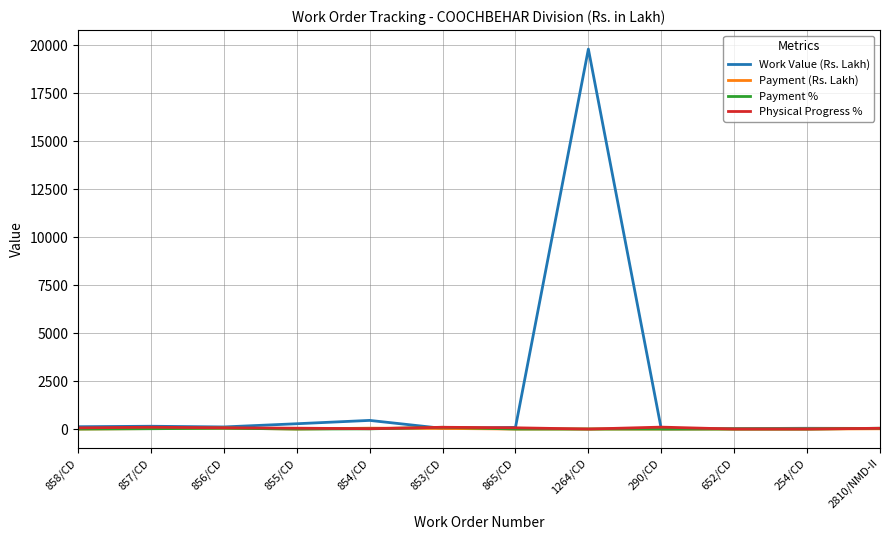

Which series has the largest total across all categories?

Work Value (Rs. Lakh)